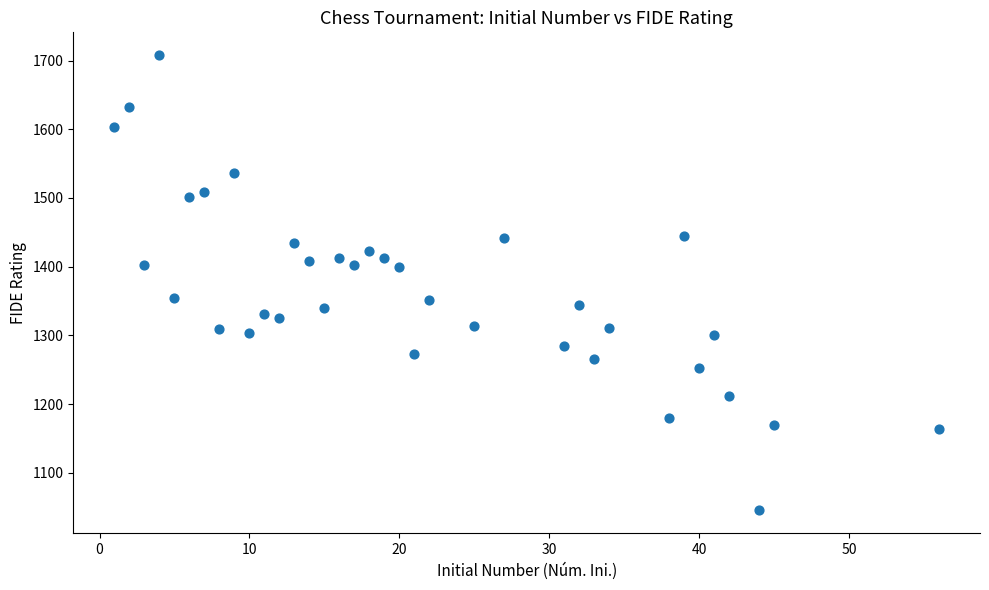

What is the range of X values (max minus min)?

55